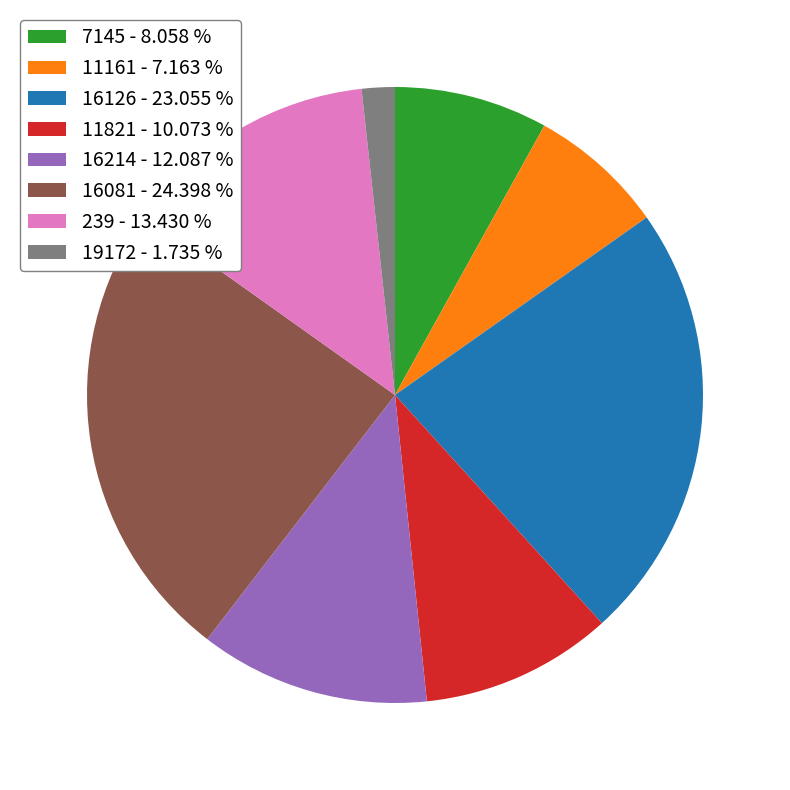

Combined, do 239 and 16126 account for over 50%?

No